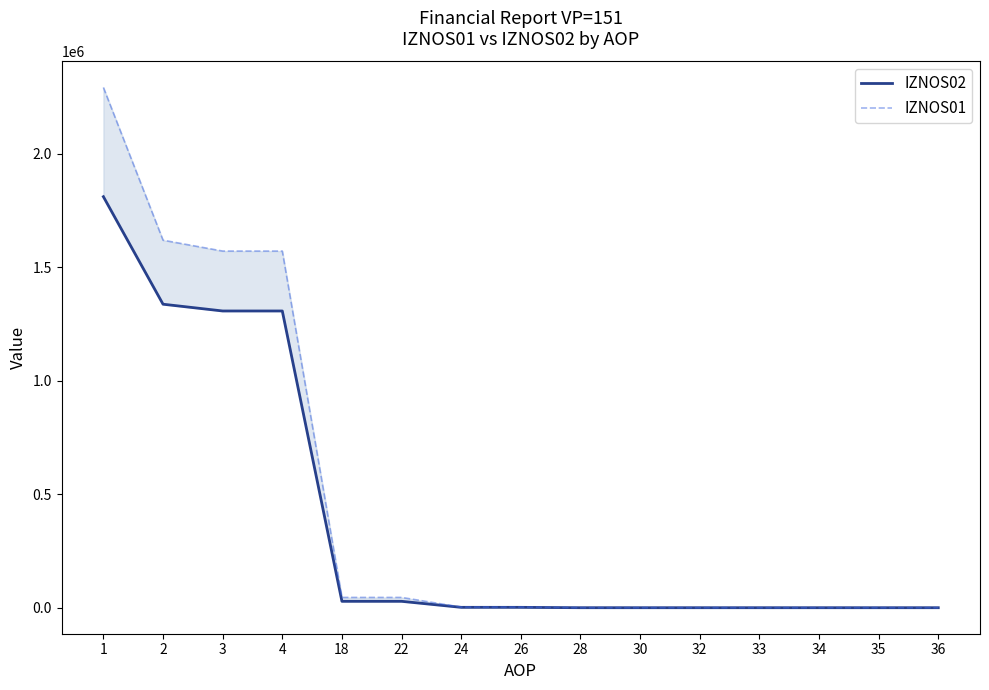

After their last crossing, which series has the higher values: IZNOS01 or IZNOS02?

IZNOS02